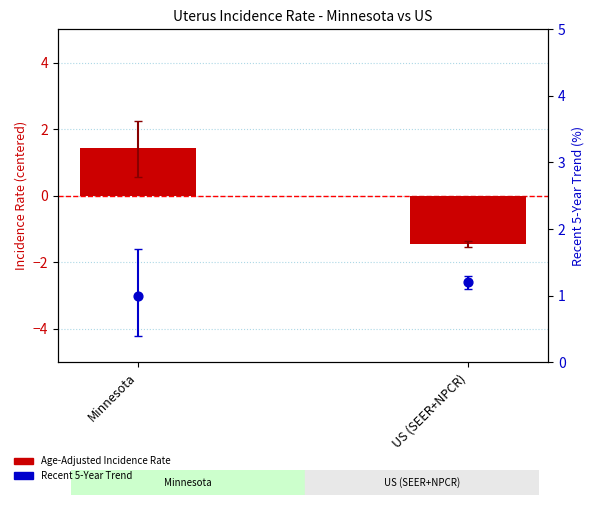

Is the value of Recent 5-Year Trend at Minnesota greater than the value of Age-Adjusted Incidence Rate (centered) at Minnesota?

No